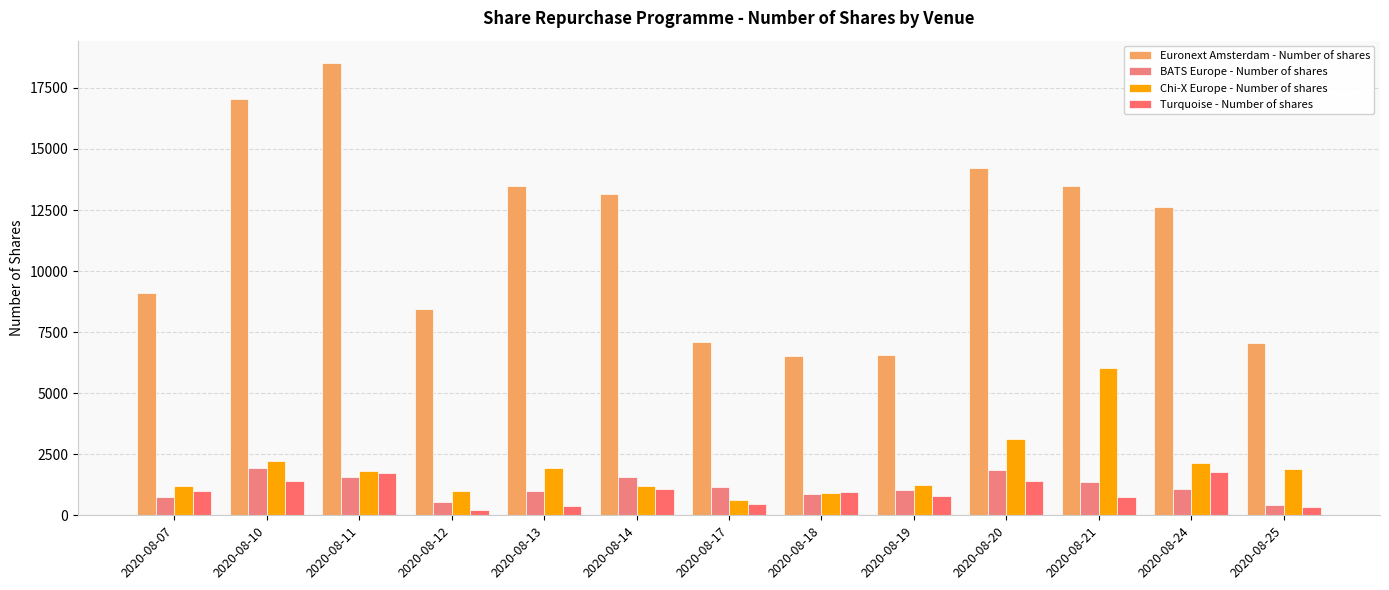

The BATS Europe - Number of shares series shows 1738 at 2020-08-13. True or false?

False